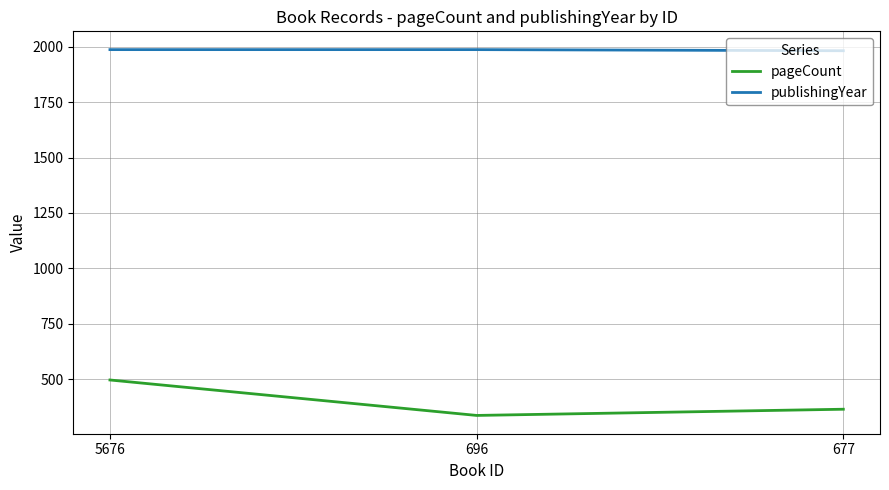

What is the average value of the publishingYear series?

1985